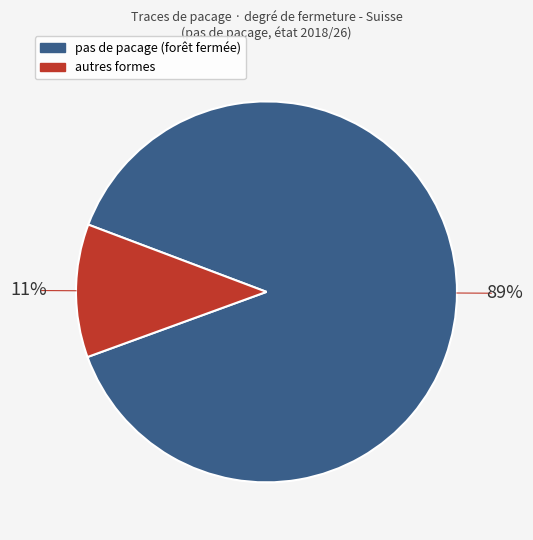

Is there any slice that represents more than half of the pie?

Yes